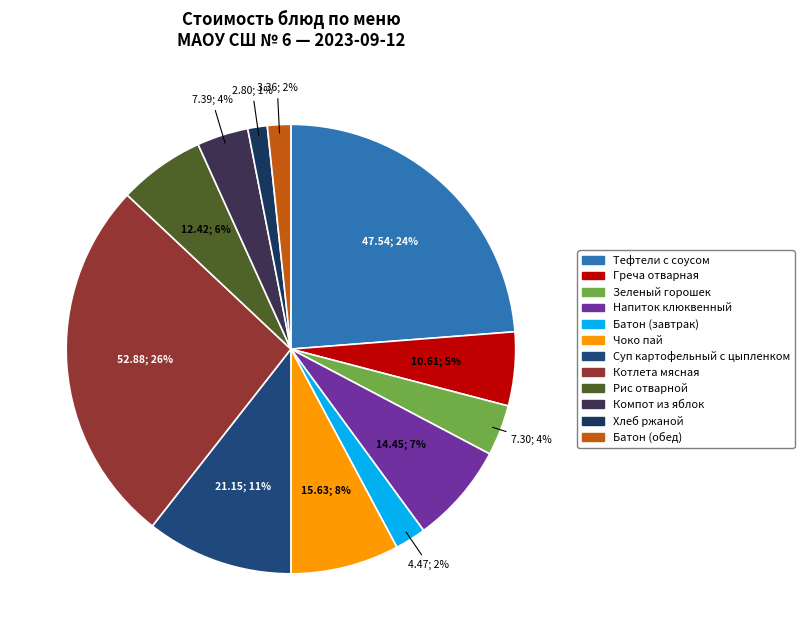

Rank the categories by value from highest to lowest.

Котлета мясная, Тефтели с соусом, Суп картофельный с цыпленком, Чоко пай, Напиток клюквенный, Рис отварной, Греча отварная, Компот из яблок, Зеленый горошек, Батон (завтрак), Батон (обед), Хлеб ржаной